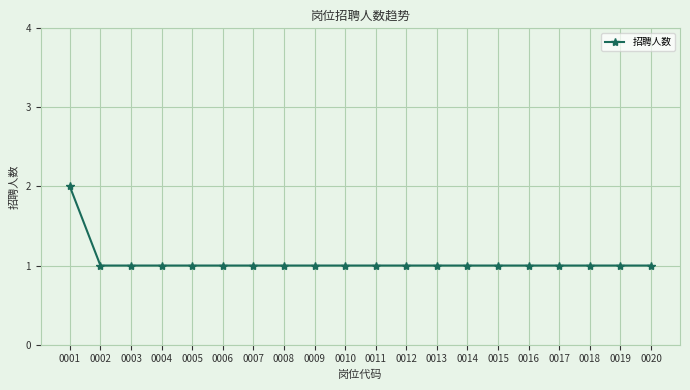

Approximately how many times larger is the value at 0005 compared to 0004?

1.0